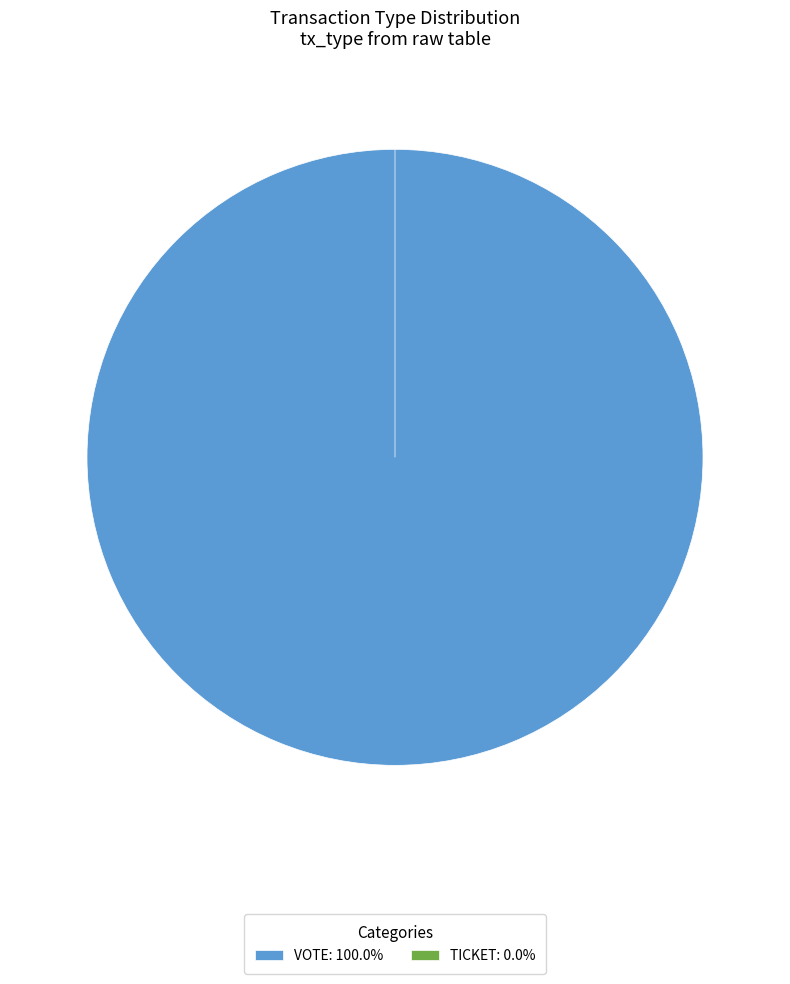

Combined, what portion of the pie is Vote and Ticket?

100.0%